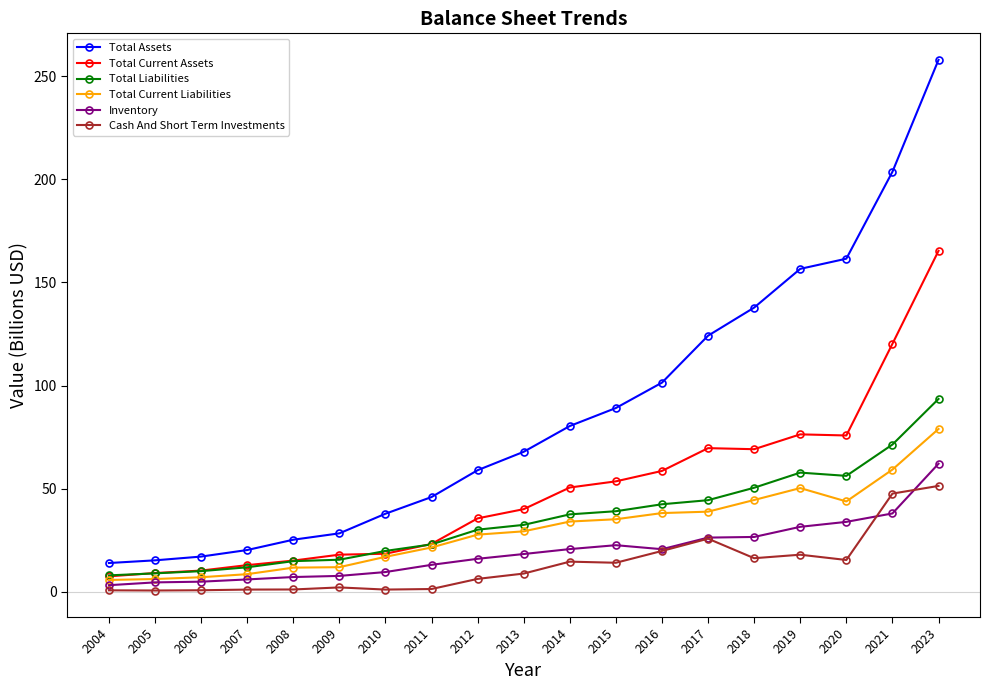

Is it true that Total Liabilities equals 14.8 at 2016?

False